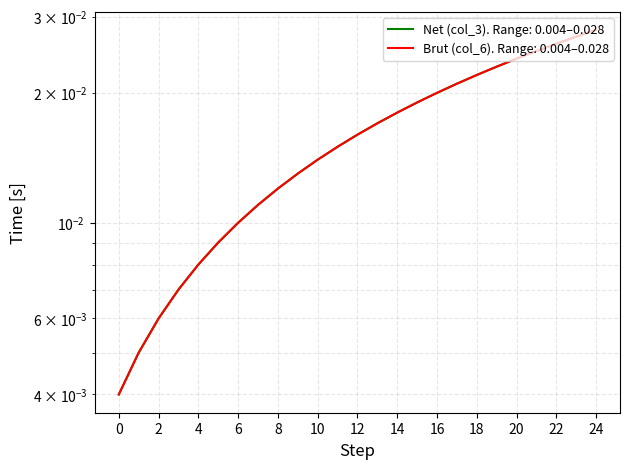

At which category is the sum across all series the highest?

24